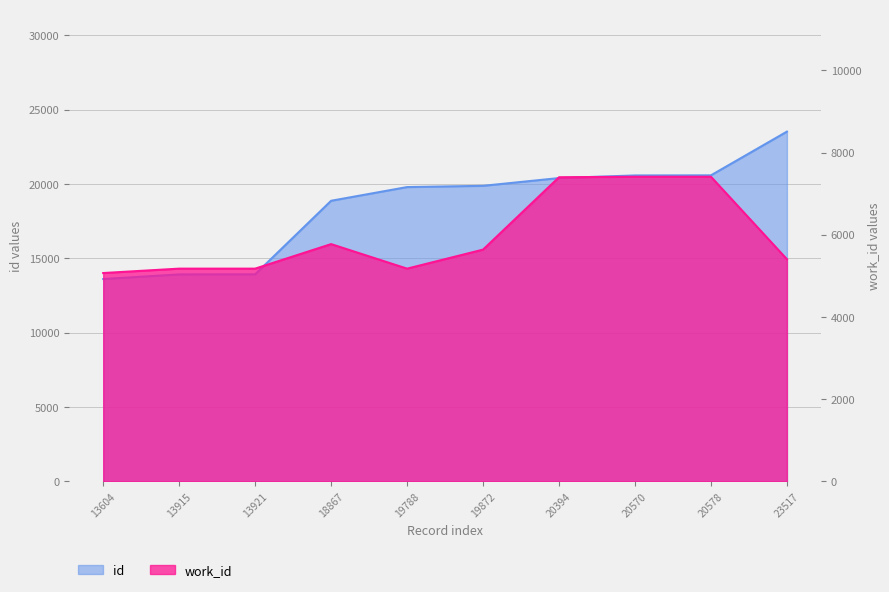

Where is work_id nearest to the value 6239?

18867